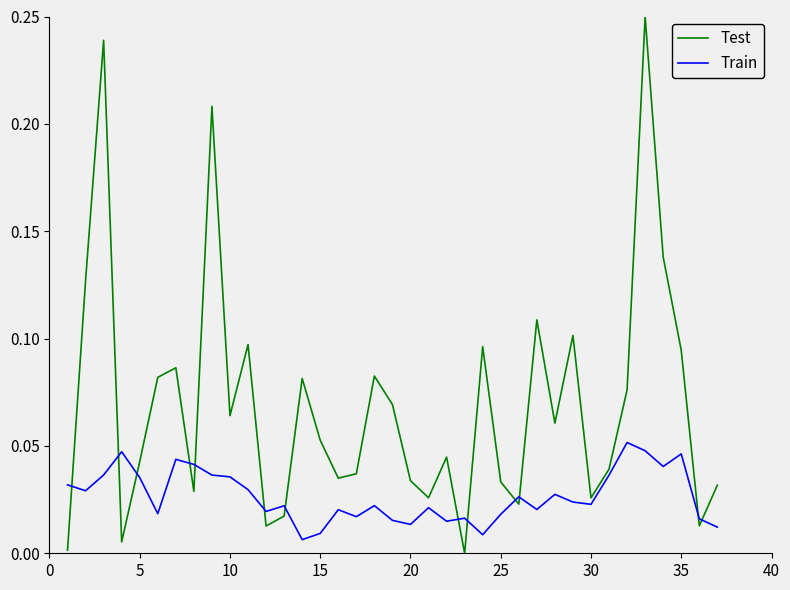

True or false: Train and Test intersect in this chart.

True